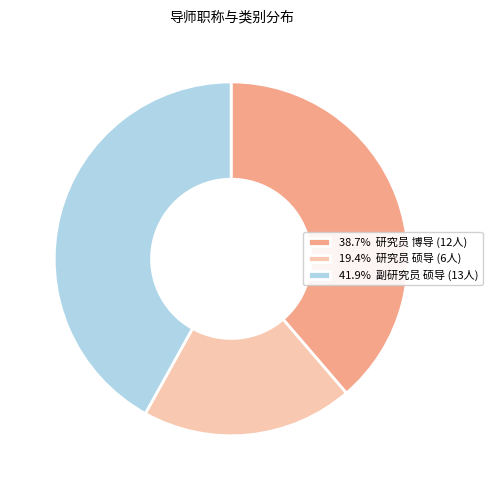

Approximately how many times larger is the value at 41.9% 副研究员 硕导 (13人) compared to 19.4% 研究员 硕导 (6人)?

2.2